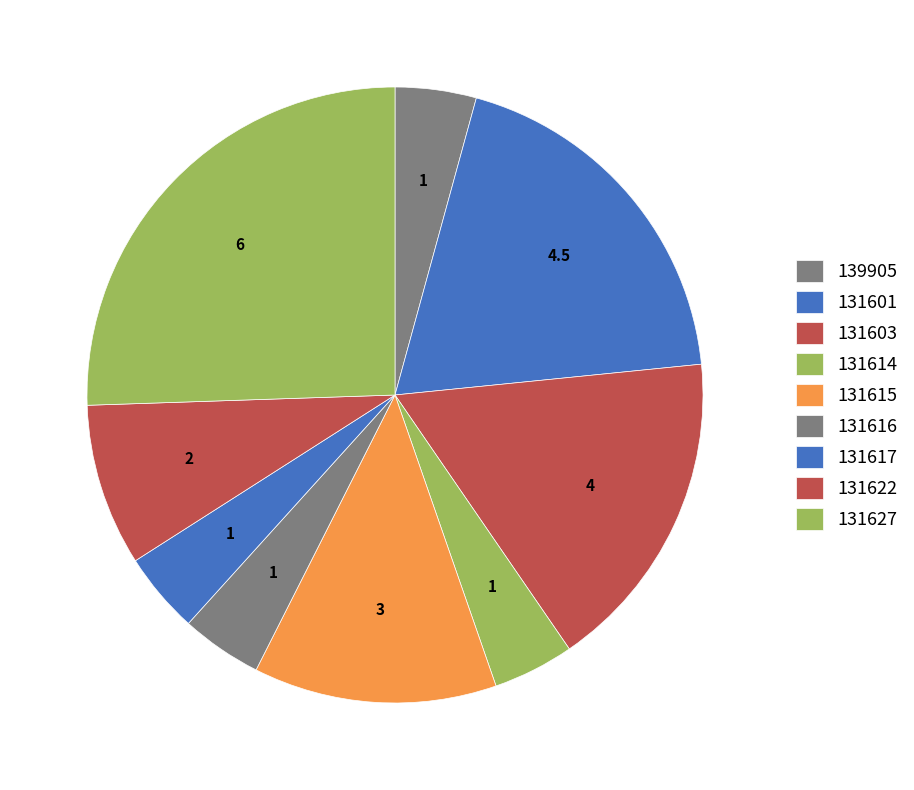

Rank the categories by value from lowest to highest.

139905, 131614, 131616, 131617, 131622, 131615, 131603, 131601, 131627